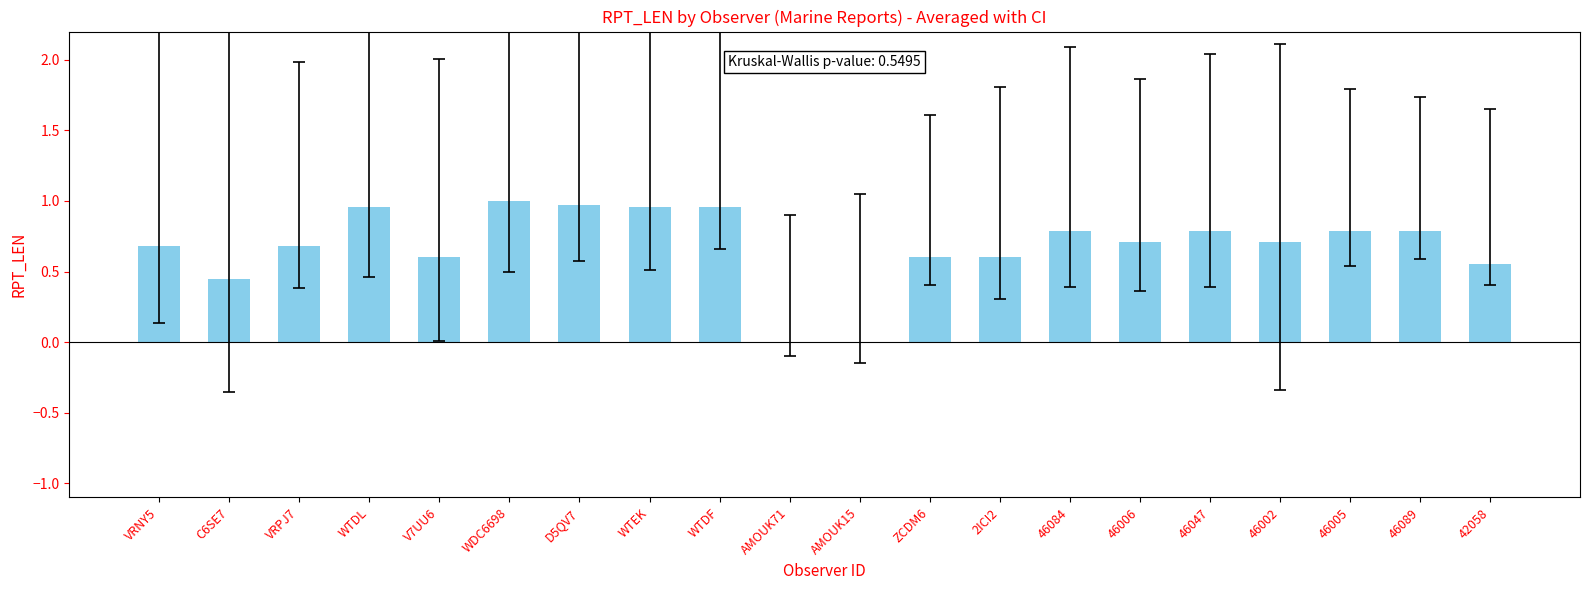

Count the number of categories in the chart.

20